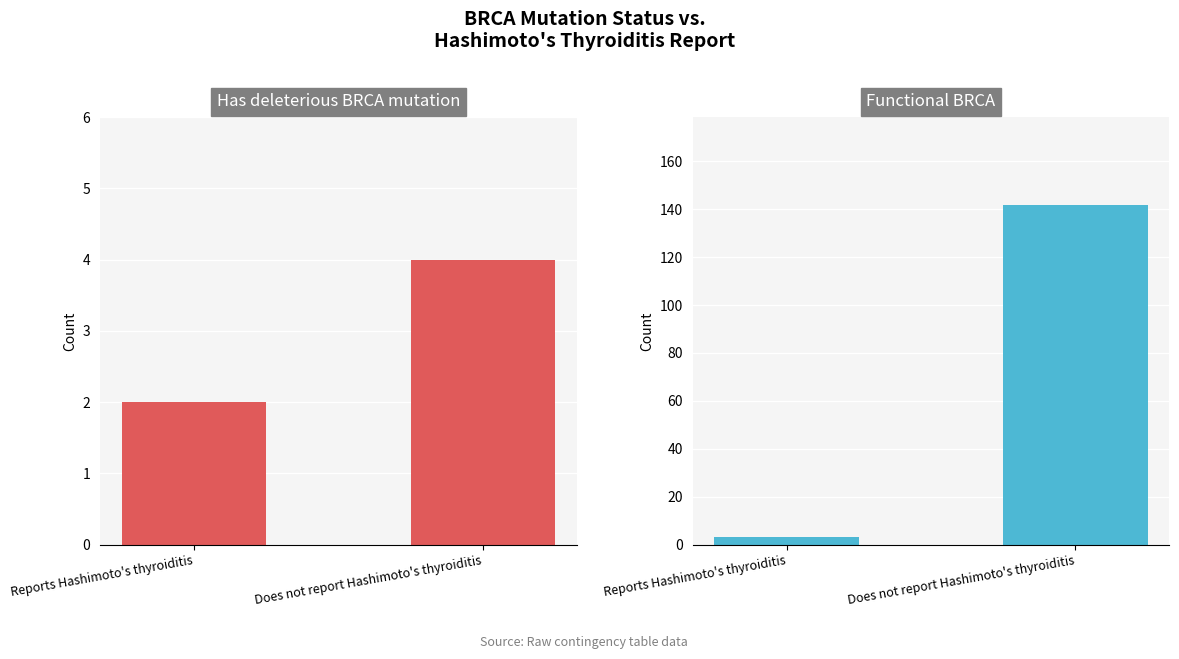

At which category is the sum across all series the highest?

Does not report Hashimoto's thyroiditis